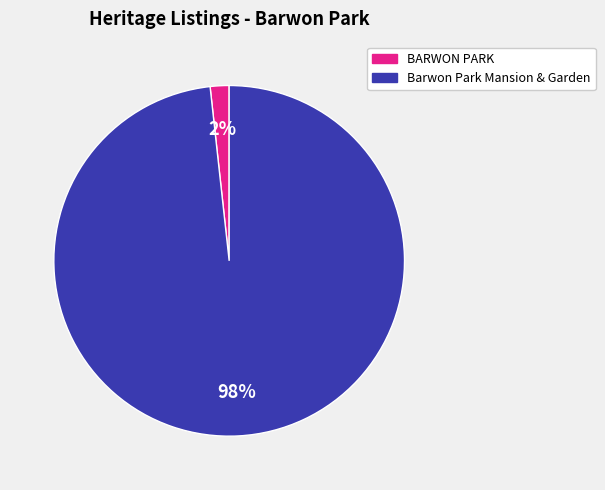

Which slice is the largest?

Barwon Park Mansion & Garden